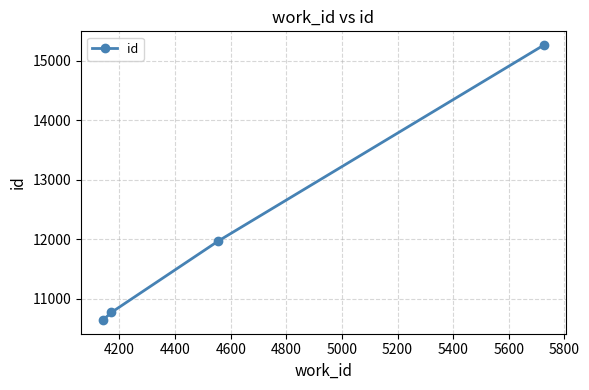

What is the value of the 3rd point from the left?

11971